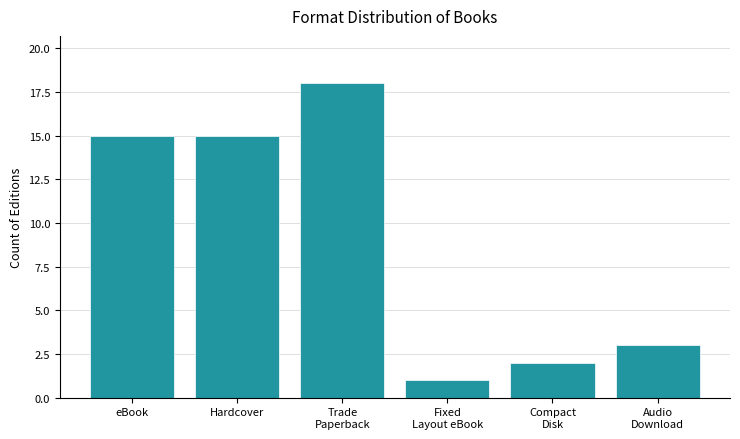

Which category has the highest value across all series?

Trade
Paperback